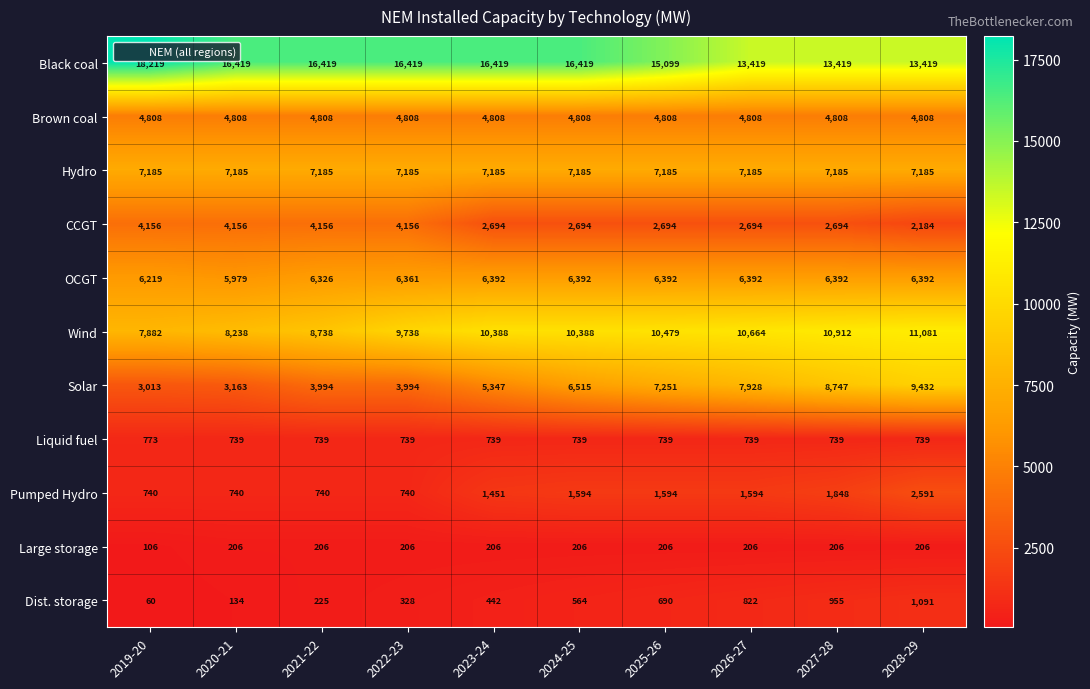

Which series has the widest spread of values?

Solar